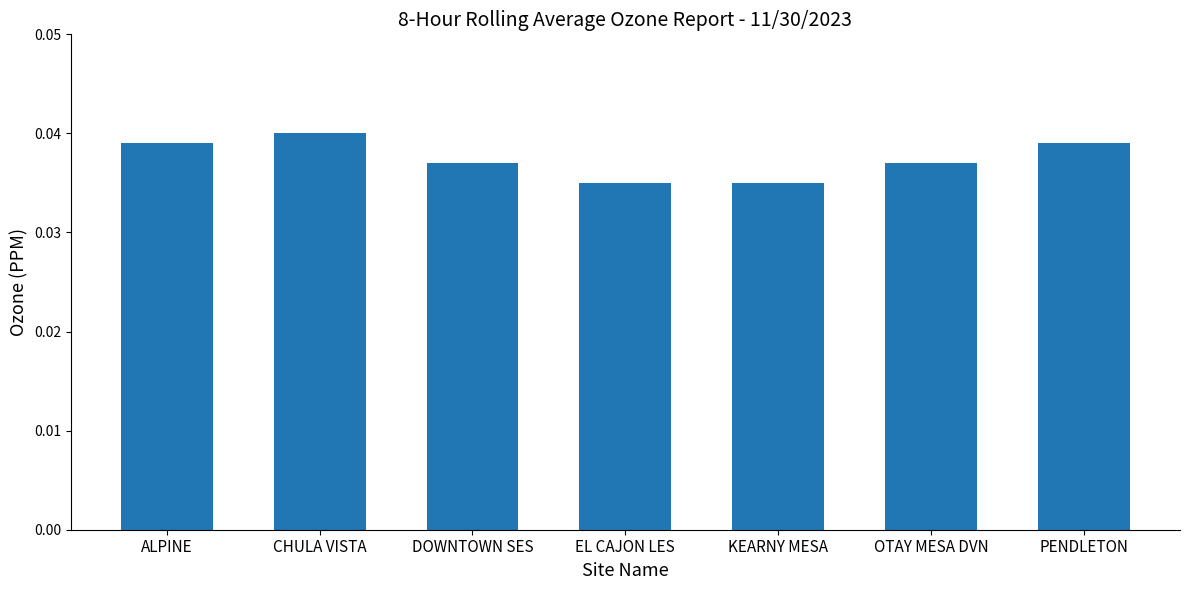

Is it true that the value at OTAY MESA DVN is 0.1?

False